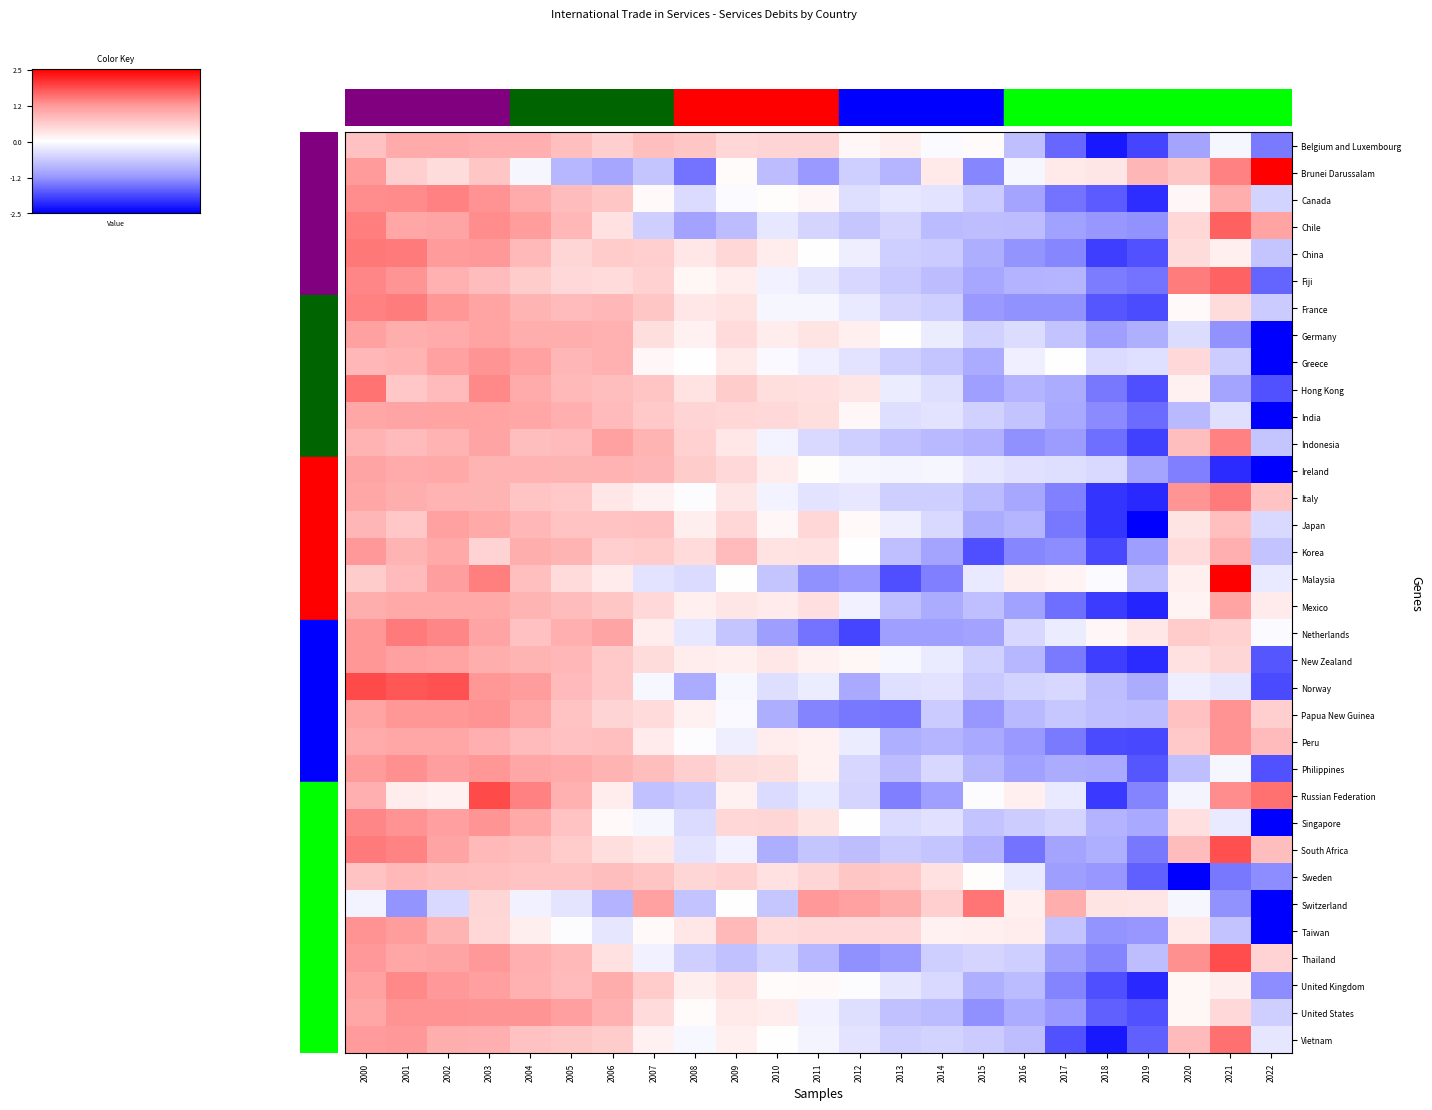

Rank the series by their maximum value, from highest to lowest.

Malaysia, Brunei Darussalam, Russian Federation, Norway, Thailand, South Africa, Chile, Fiji, Vietnam, Hong Kong, Switzerland, China, Italy, Netherlands, France, Indonesia, Canada, Singapore, United Kingdom, Philippines, Papua New Guinea, Peru, United States, Taiwan, Greece, New Zealand, Korea, Japan, Germany, India, Mexico, Ireland, Belgium and Luxembourg, Sweden